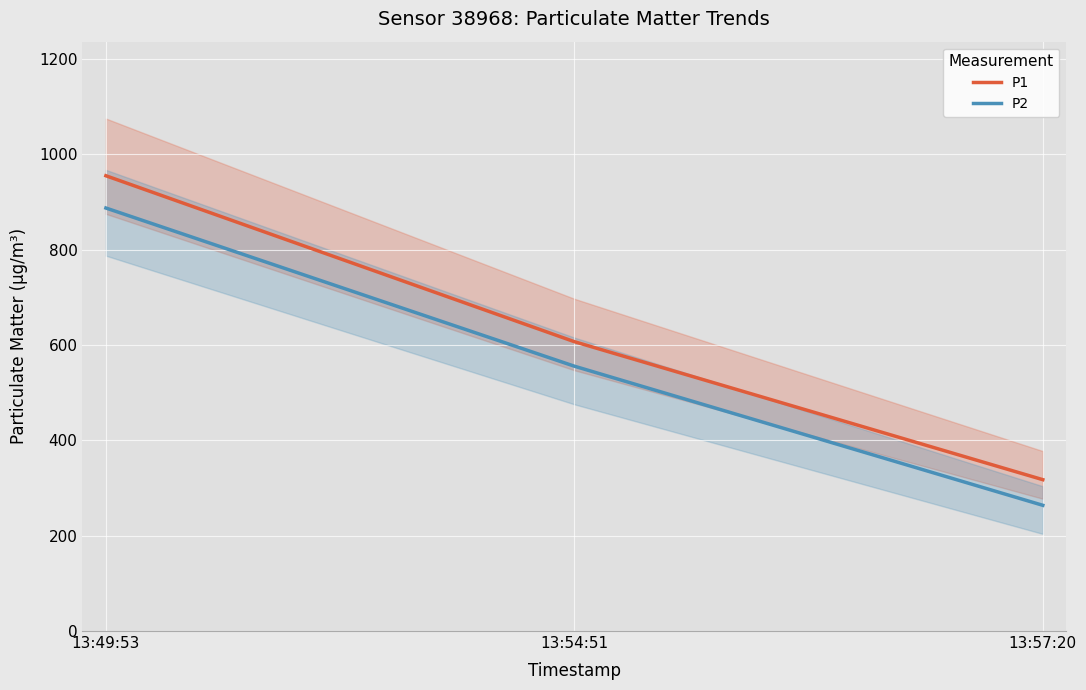

True or false: P2 has a value of 403.9 at 13:57:20.

False